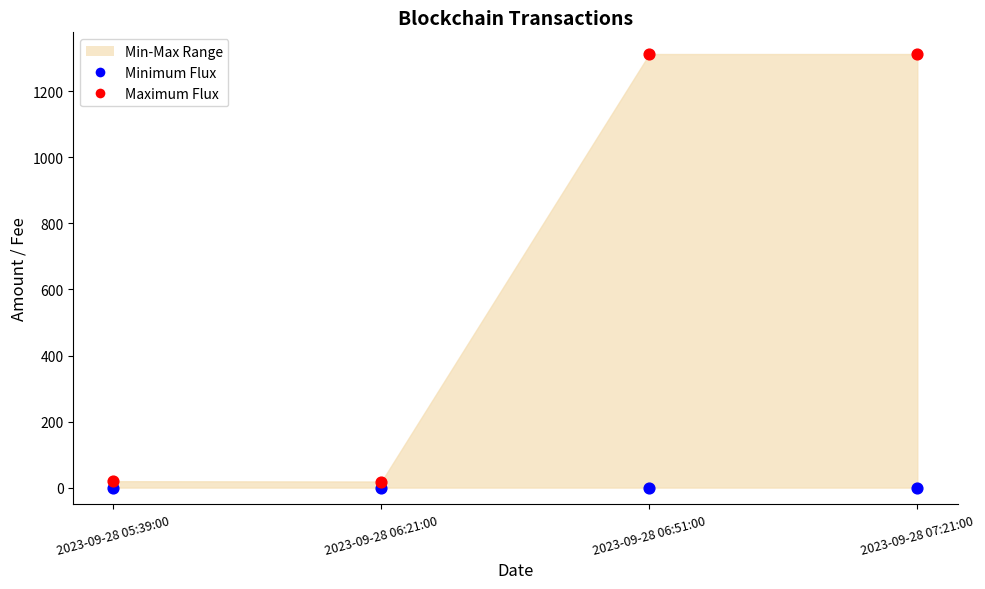

Across all data points, what is the average Y value?

333.0